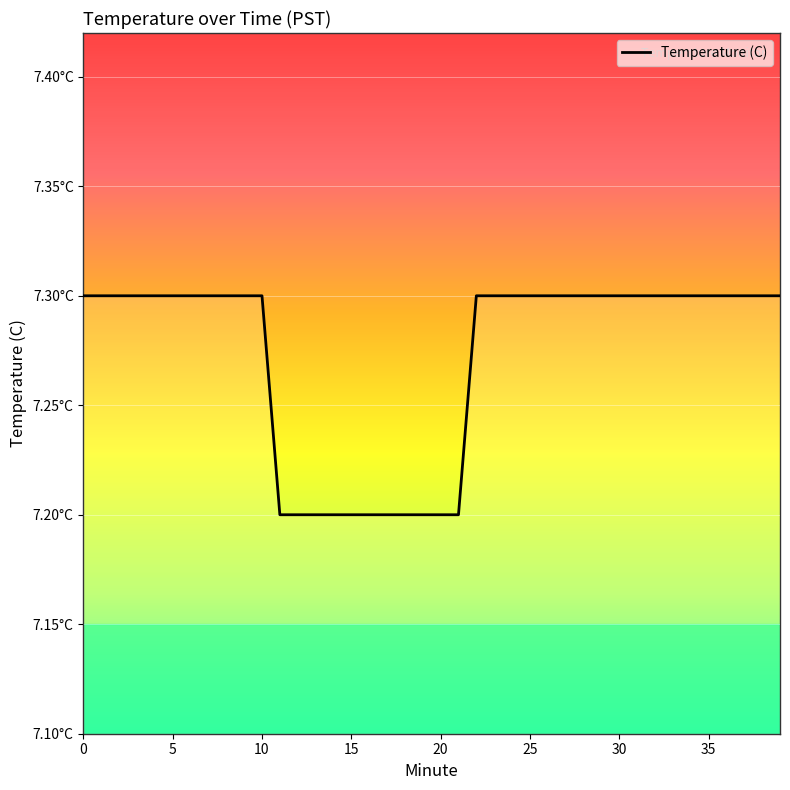

What is the difference between the maximum and second lowest values?

0.1